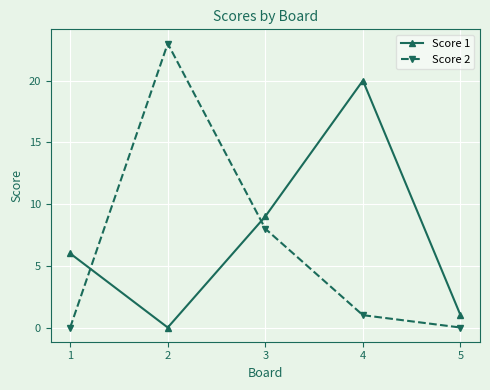

What is the difference between the Score 1 values at 4 and 2?

20